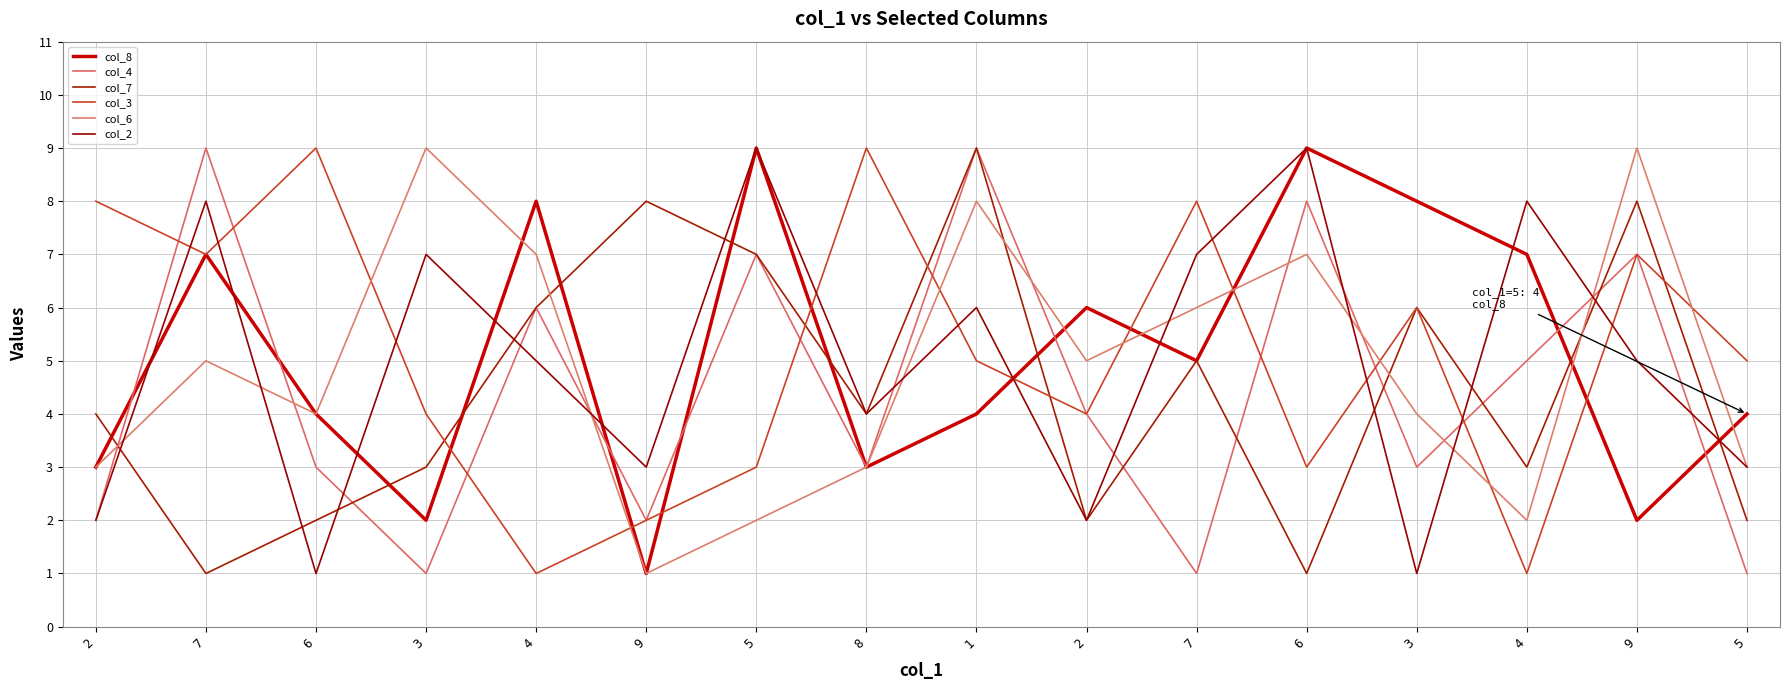

True or false: col_7 has a value of 5 at 3.

False